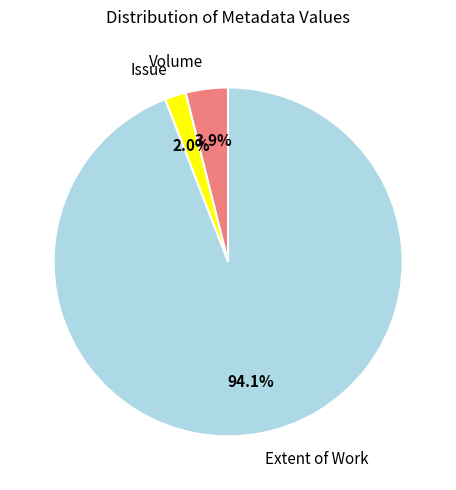

Rank the categories by value from highest to lowest.

Extent of Work, Volume, Issue